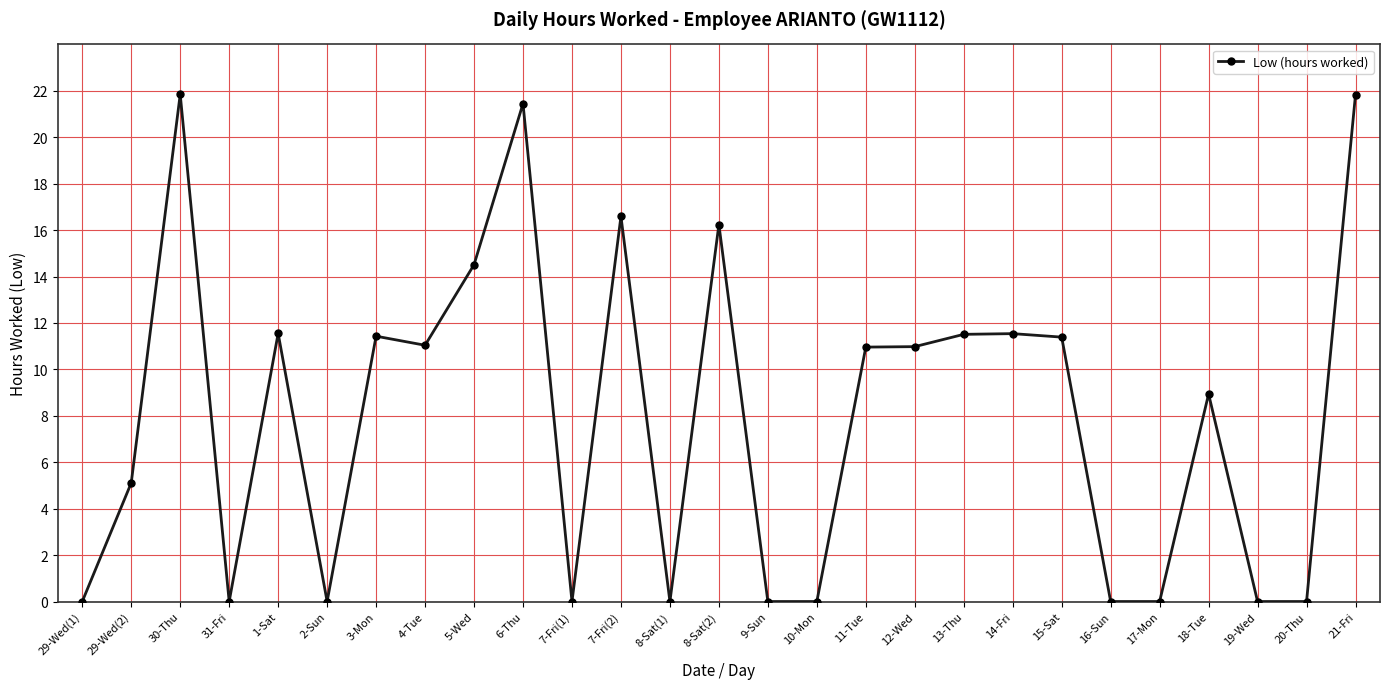

What is the label of the 7th point from the right?

15-Sat